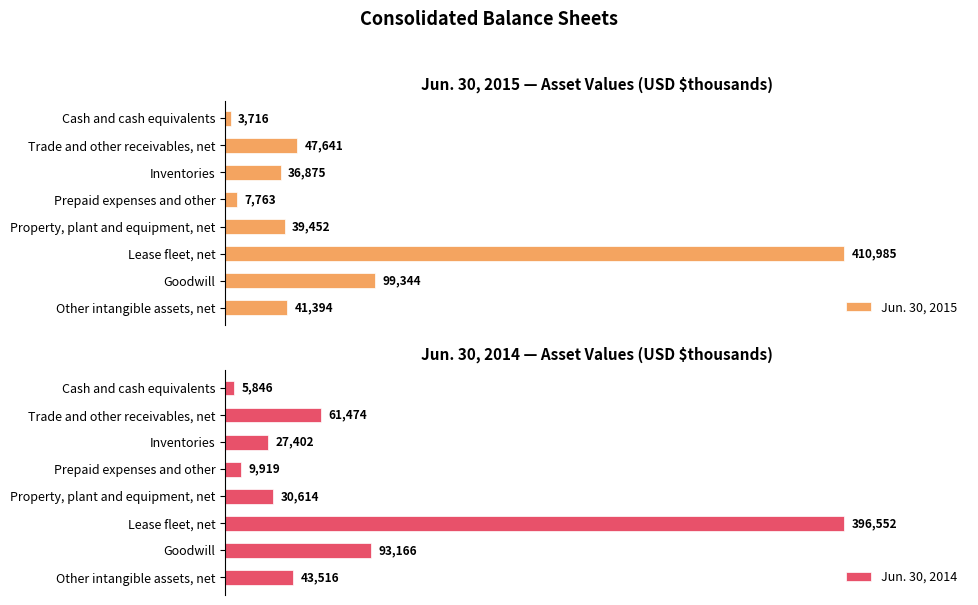

What is the sum of all Jun. 30, 2014 values?

668489